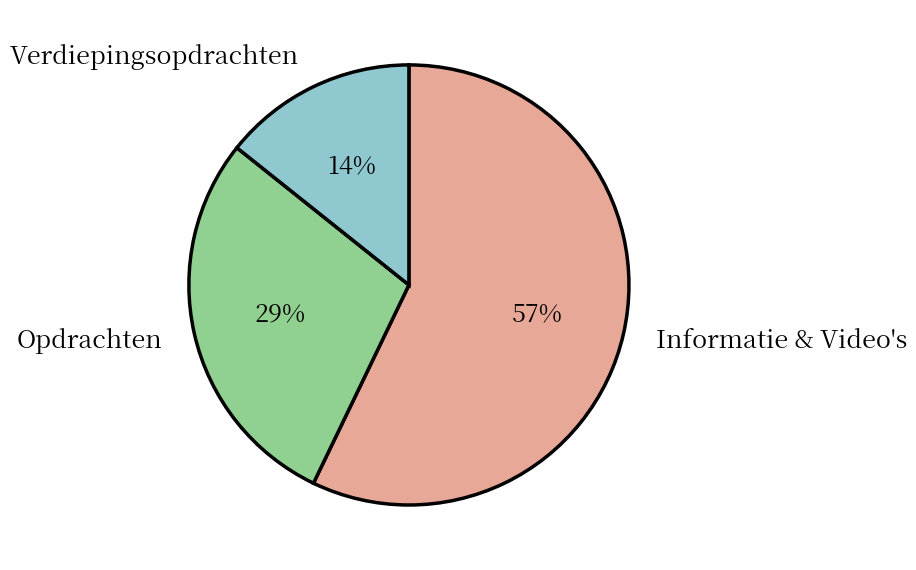

Which has a higher value, Verdiepingsopdrachten or Informatie & Video's?

Informatie & Video's